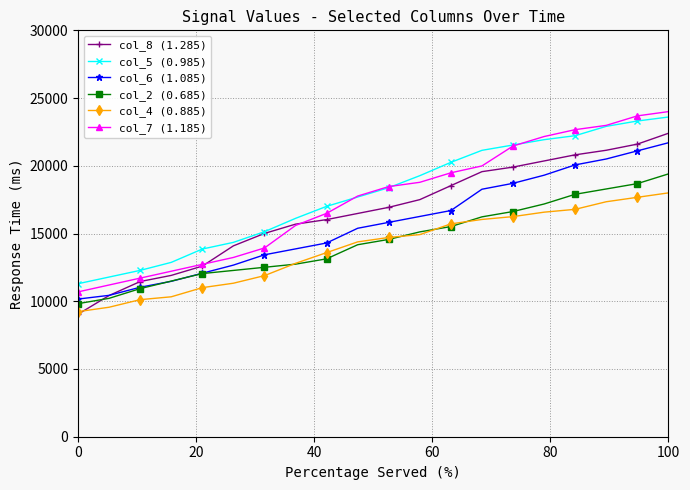

What is the maximum value for col_2 (0.685)?

19400.0